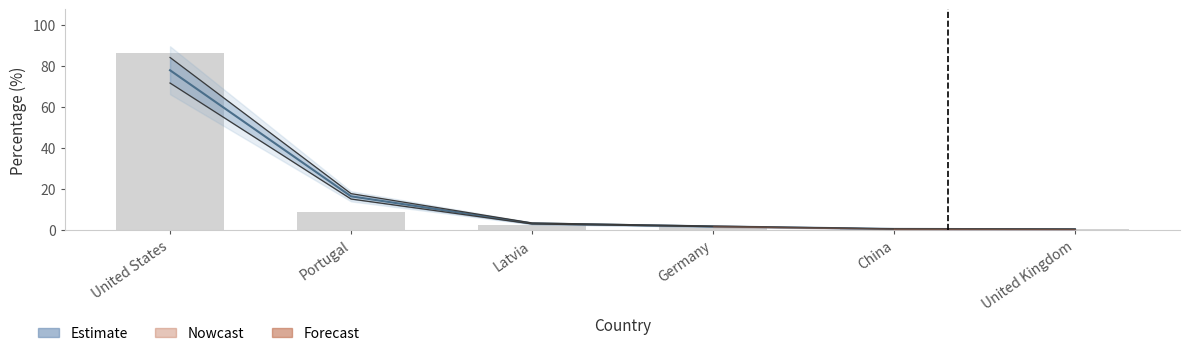

True or false: the data shows 132.4 at United States.

False